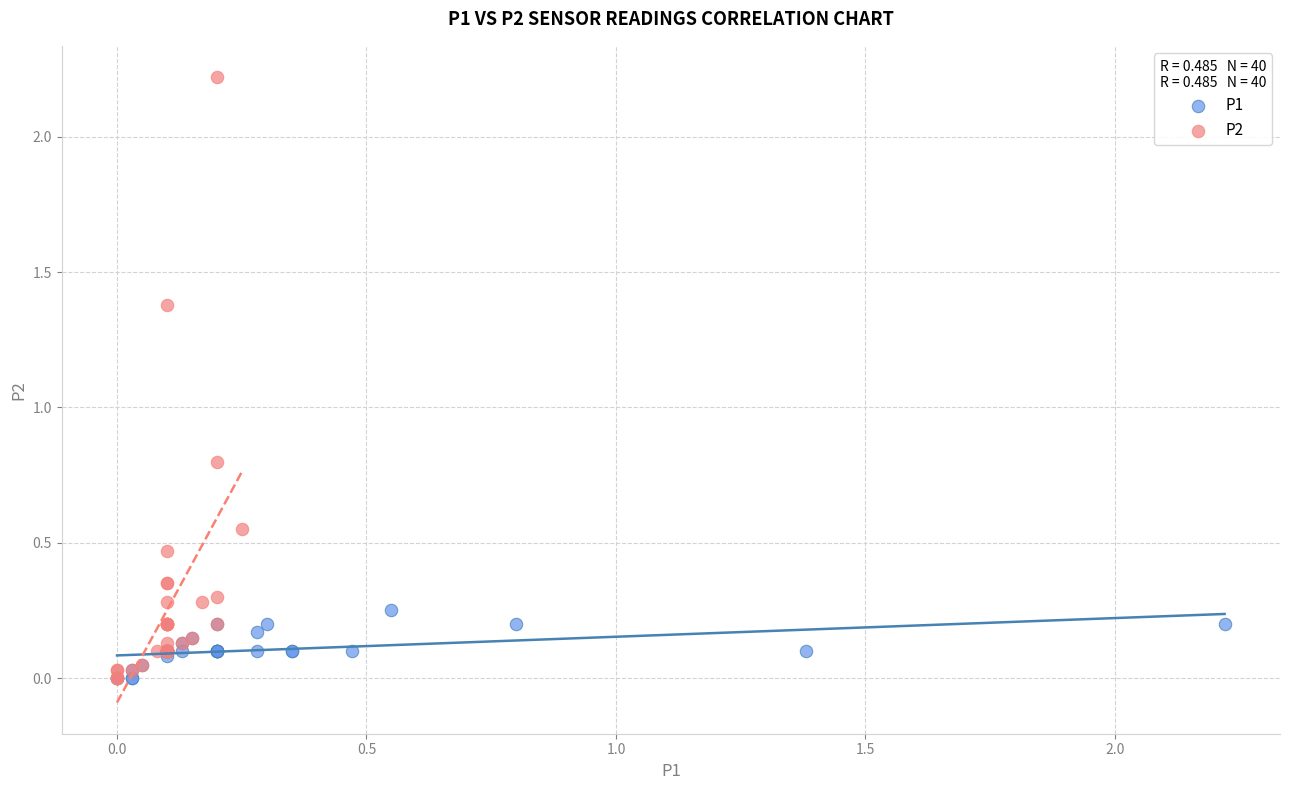

Which series has the largest Y range (max minus min)?

P2